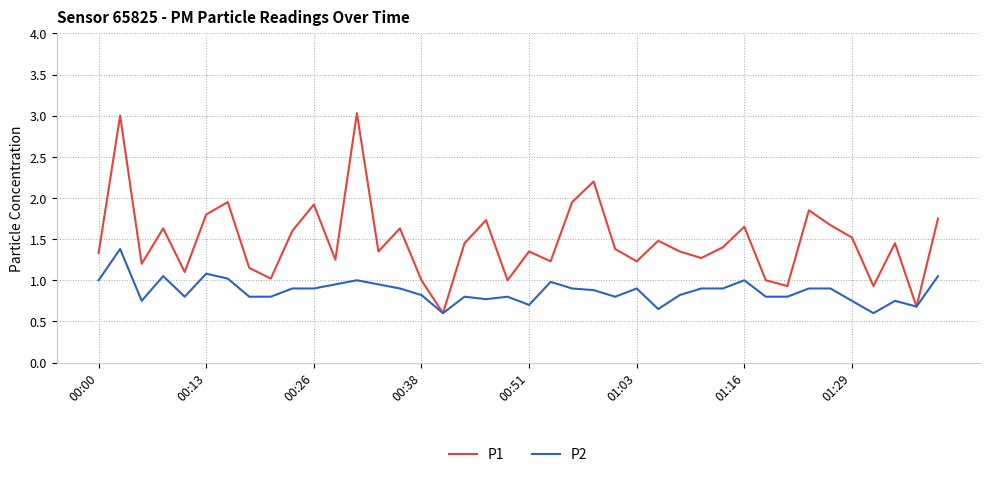

Is this an area chart (filled region under the line)?

No